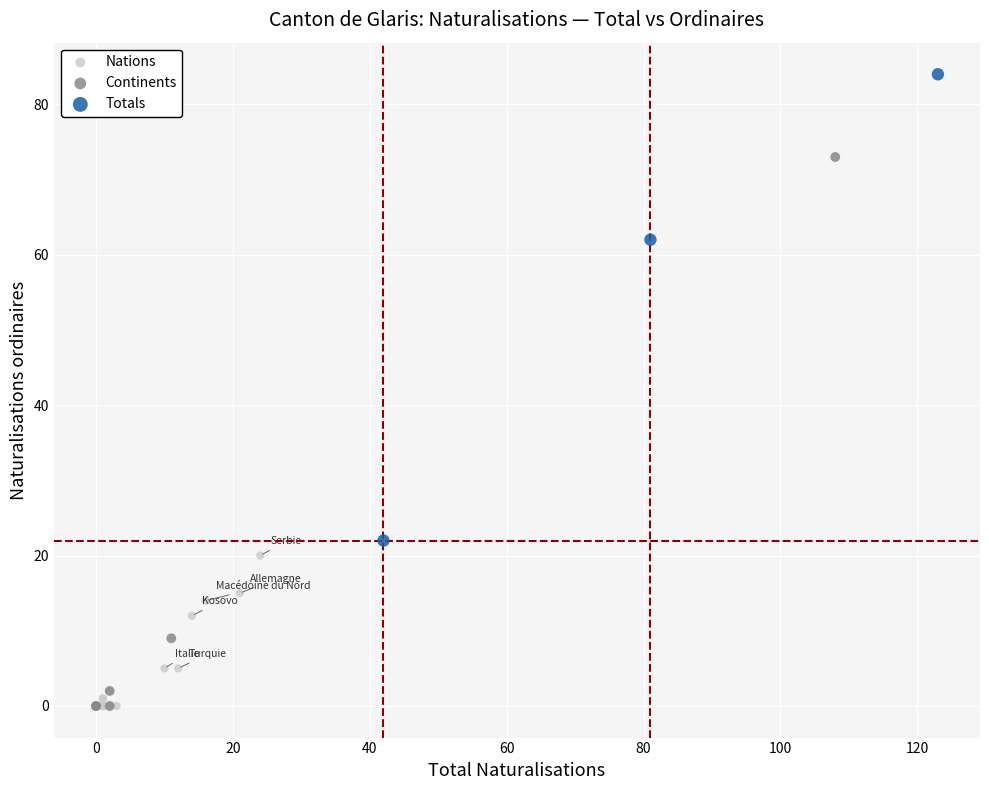

What are all the series names shown in the legend?

Nations, Continents, Totals